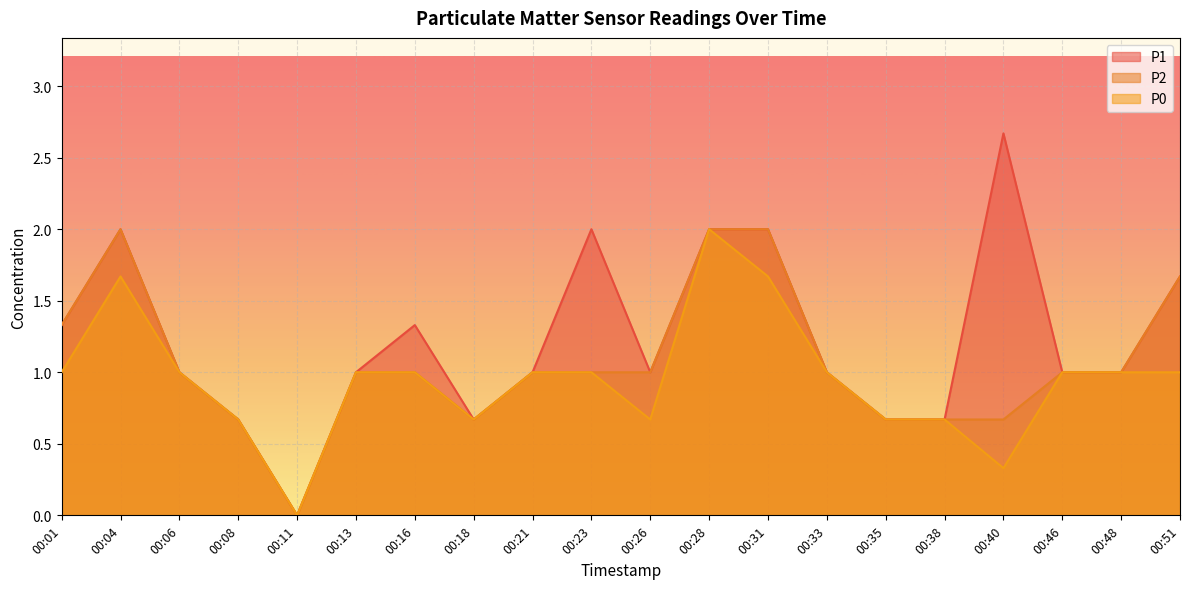

Reading left to right, transcribe all the data shown in this chart.

P1: 00:01=1.3	00:04=2.0	00:06=1.0	00:08=0.7	00:11=0.0	00:13=1.0	00:16=1.3	00:18=0.7	00:21=1.0	00:23=2.0	00:26=1.0	00:28=2.0	00:31=2.0	00:33=1.0	00:35=0.7	00:38=0.7	00:40=2.7	00:46=1.0	00:48=1.0	00:51=1.7
P2: 00:01=1.3	00:04=2.0	00:06=1.0	00:08=0.7	00:11=0.0	00:13=1.0	00:16=1.0	00:18=0.7	00:21=1.0	00:23=1.0	00:26=1.0	00:28=2.0	00:31=2.0	00:33=1.0	00:35=0.7	00:38=0.7	00:40=0.7	00:46=1.0	00:48=1.0	00:51=1.7
P0: 00:01=1.0	00:04=1.7	00:06=1.0	00:08=0.7	00:11=0.0	00:13=1.0	00:16=1.0	00:18=0.7	00:21=1.0	00:23=1.0	00:26=0.7	00:28=2.0	00:31=1.7	00:33=1.0	00:35=0.7	00:38=0.7	00:40=0.3	00:46=1.0	00:48=1.0	00:51=1.0